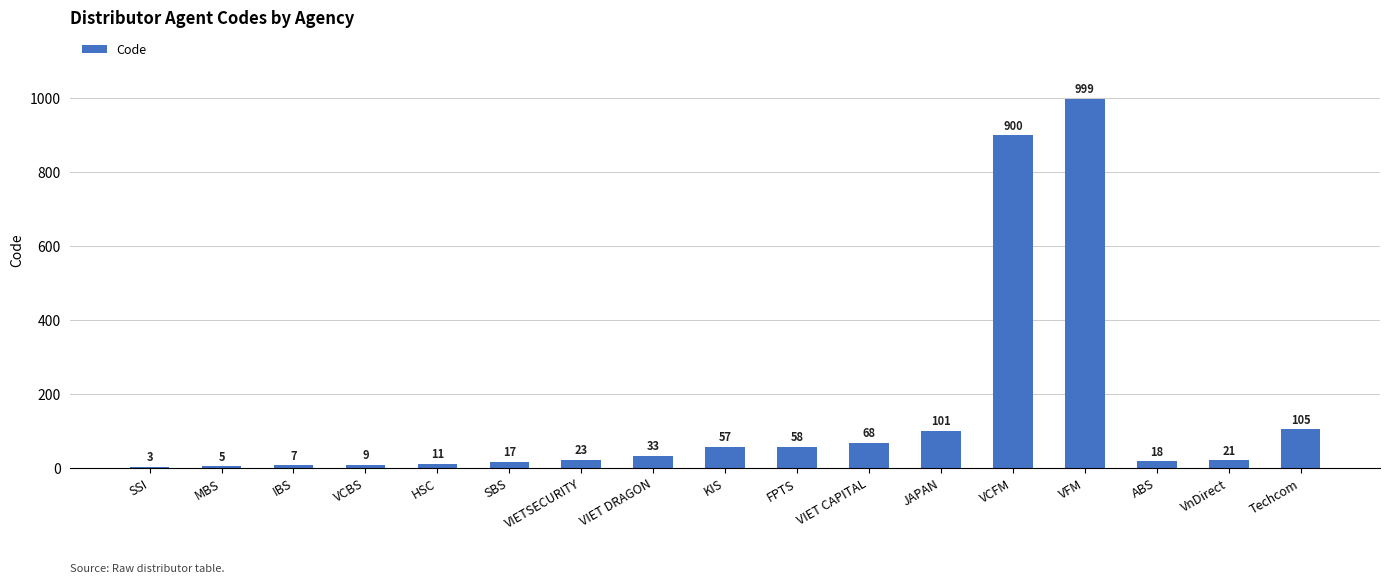

What is the change in value from IBS to Techcom?

+98